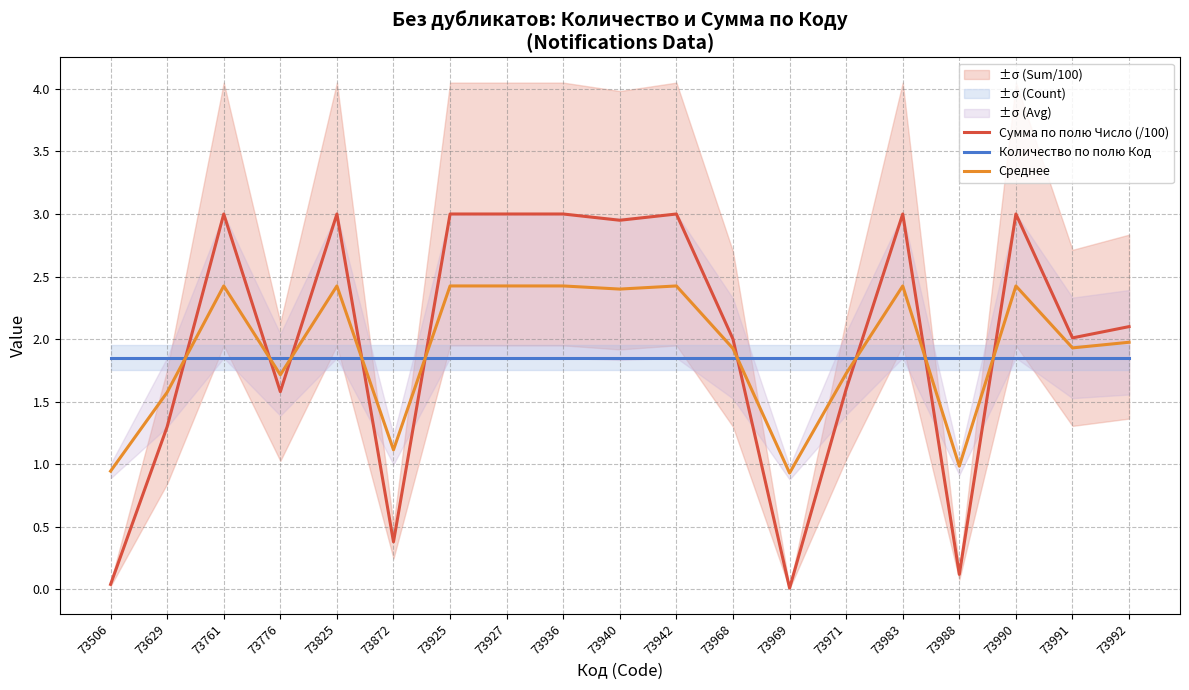

Rank the series by their maximum value, from highest to lowest.

Сумма по полю Число (/100), Среднее, Количество по полю Код